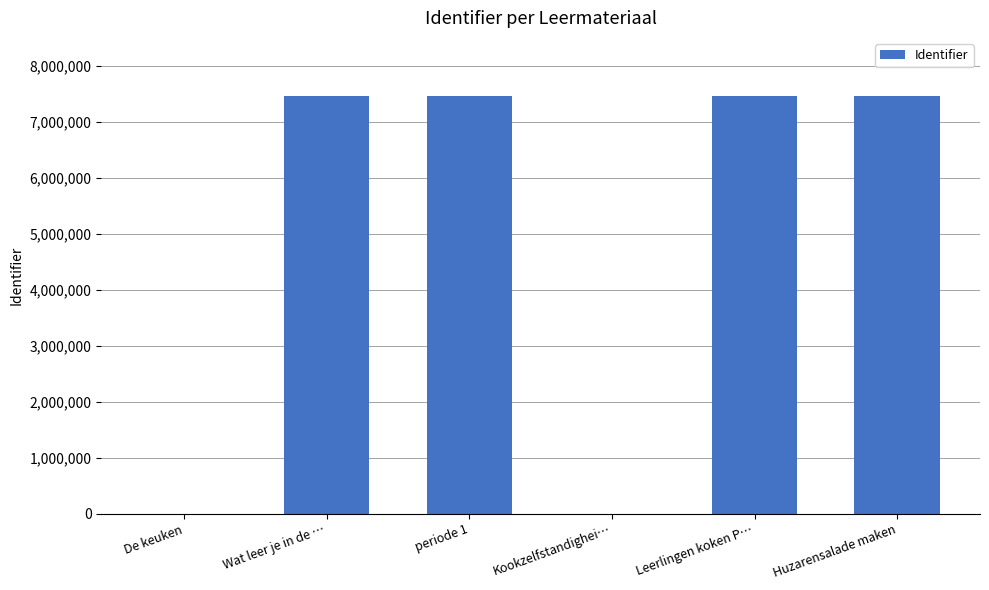

Is it true that the value at Wat leer je in de … is 10093223?

False